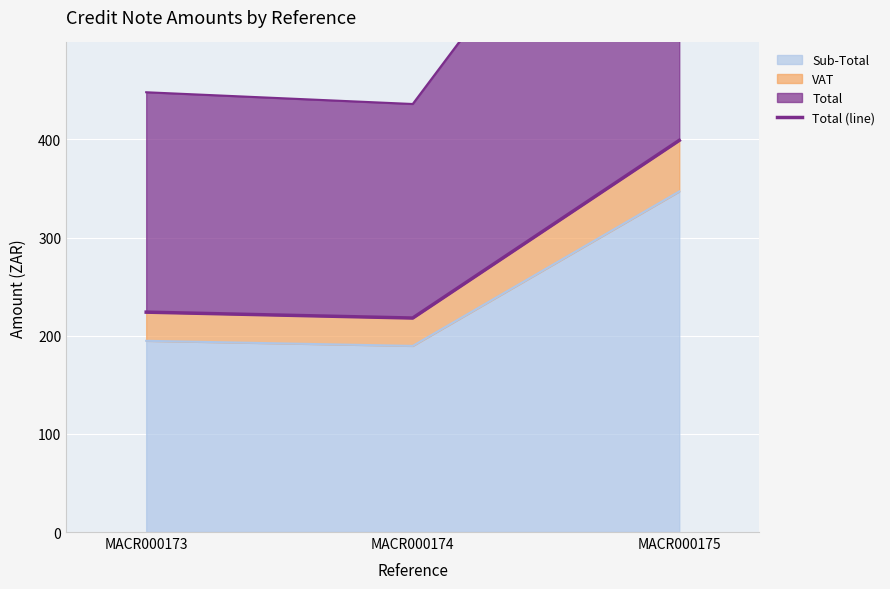

The value at MACR000175 is 523.4. True or false?

False